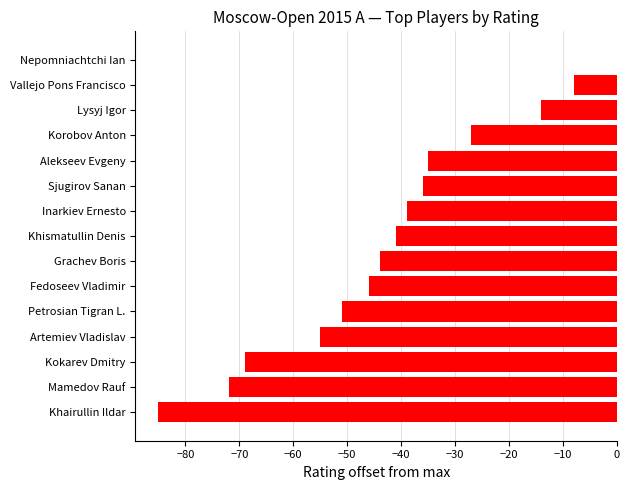

What is the approximate value at Khairullin Ildar, to the nearest 10?

-80